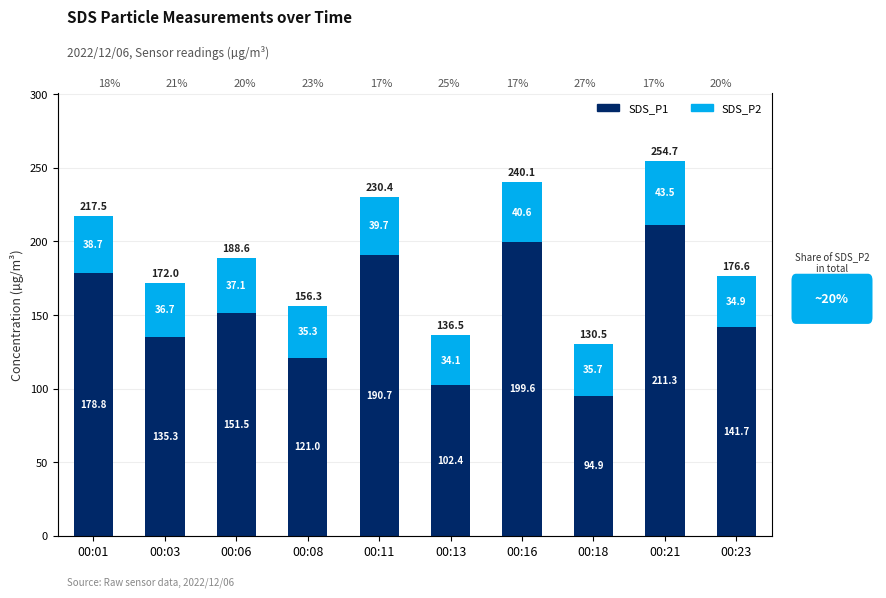

What is the sum of the SDS_P1 values at 00:16 and 00:23?

341.2